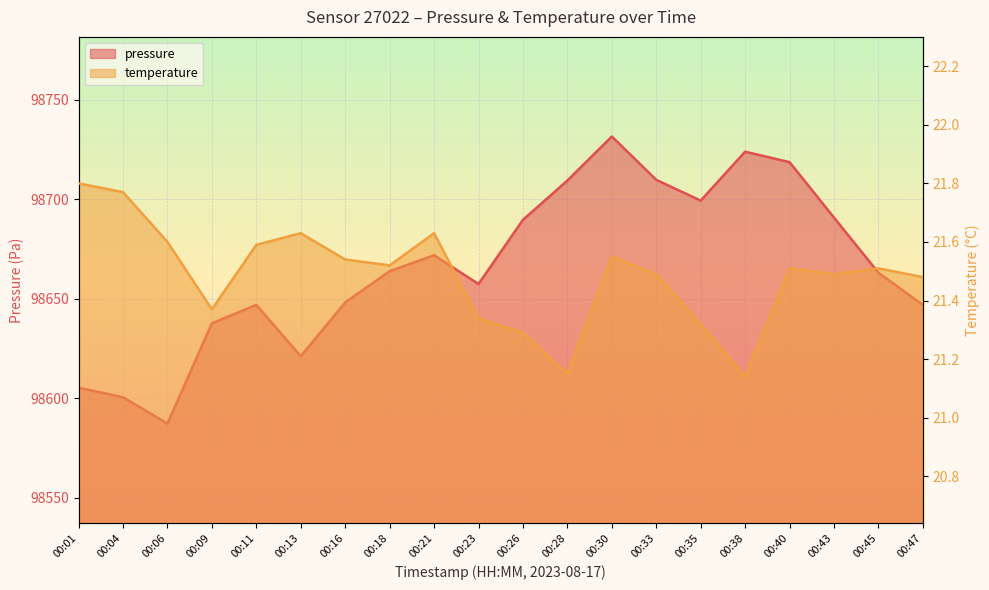

True or false: temperature has a value of 21.6 at 00:11.

True